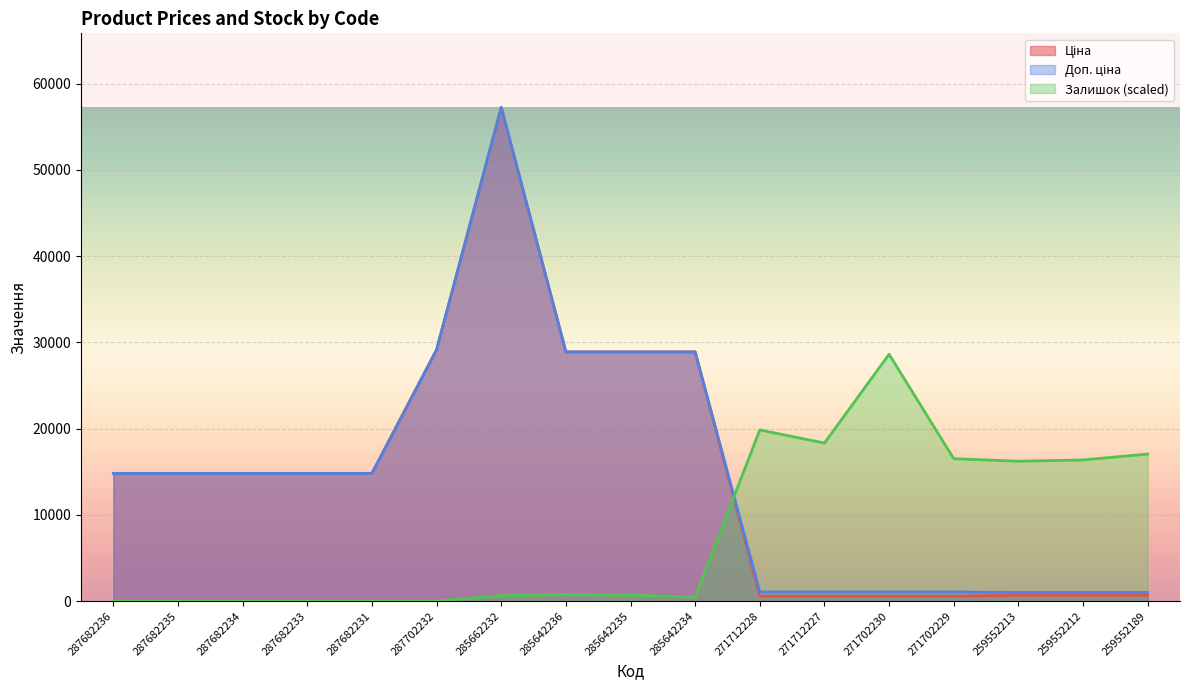

At which category is the sum across all series the highest?

285662232